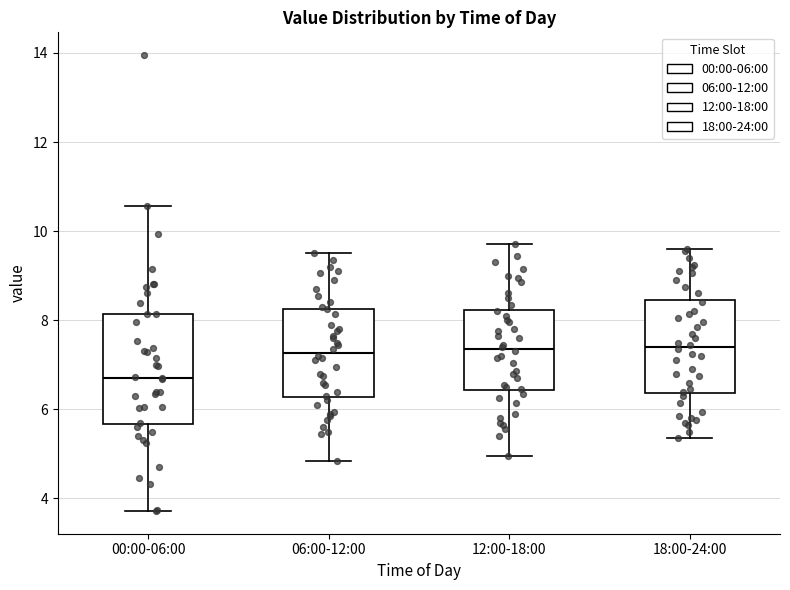

Which box has the lowest median line?

00:00-06:00